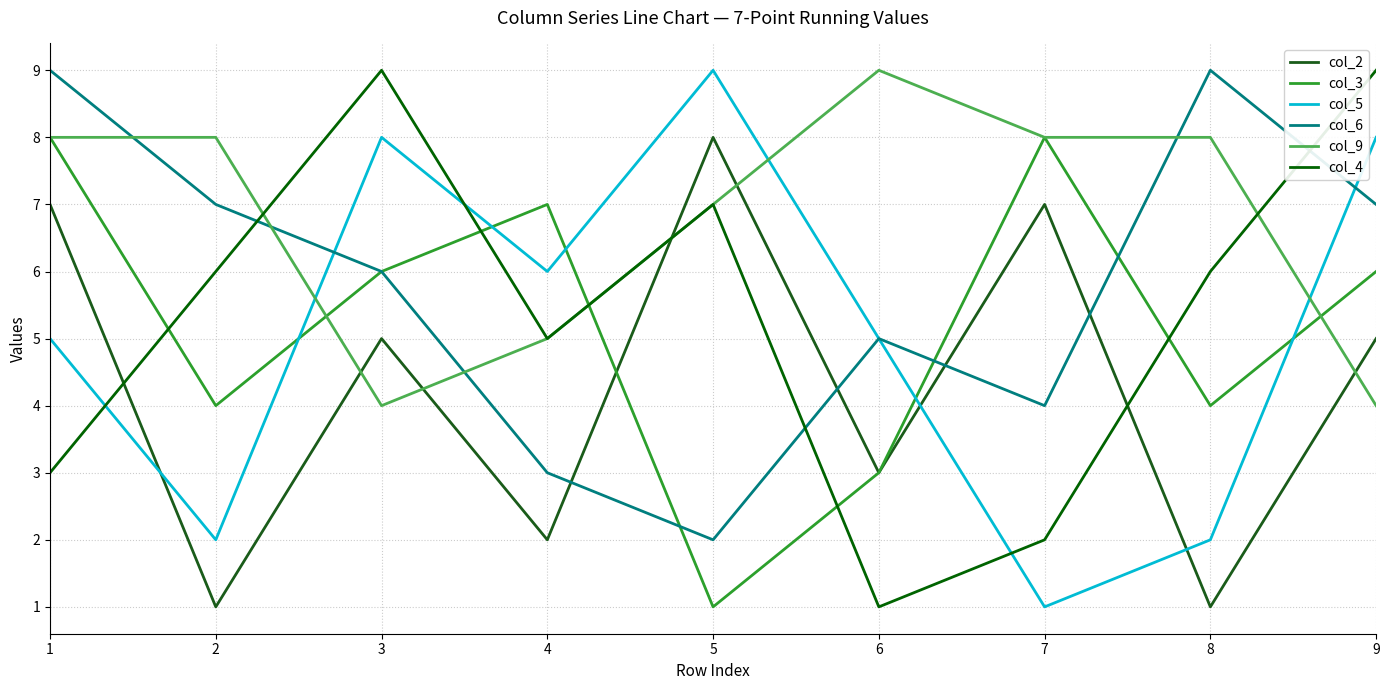

At which label is col_2 closest to 4?

3